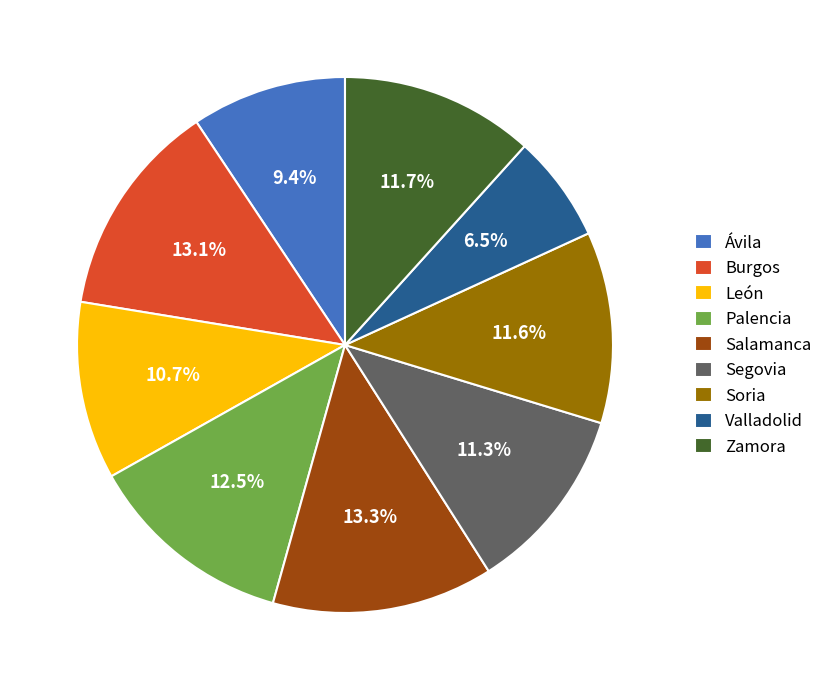

What portion of the pie excludes Palencia?

87.5%